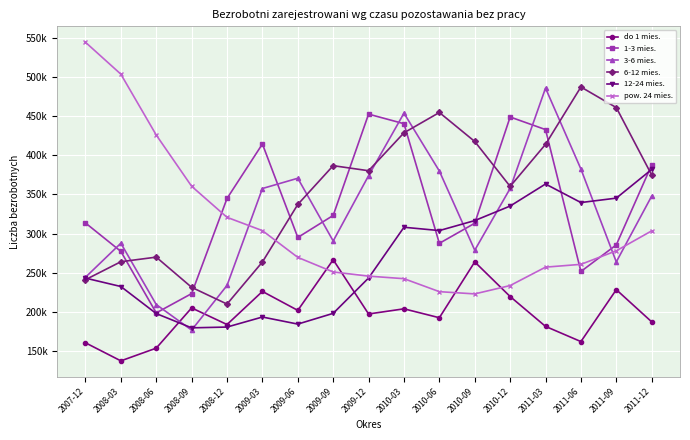

Which category has the lowest value in the do 1 mies. series?

2008-03